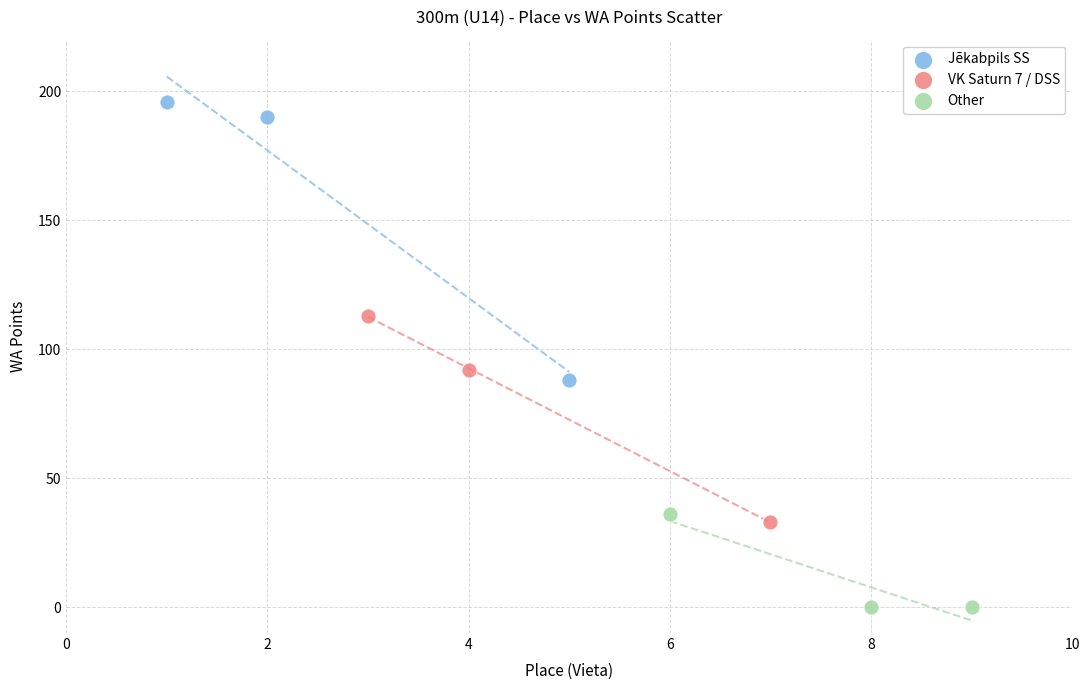

Which series has the widest spread of Y values?

Jēkabpils SS